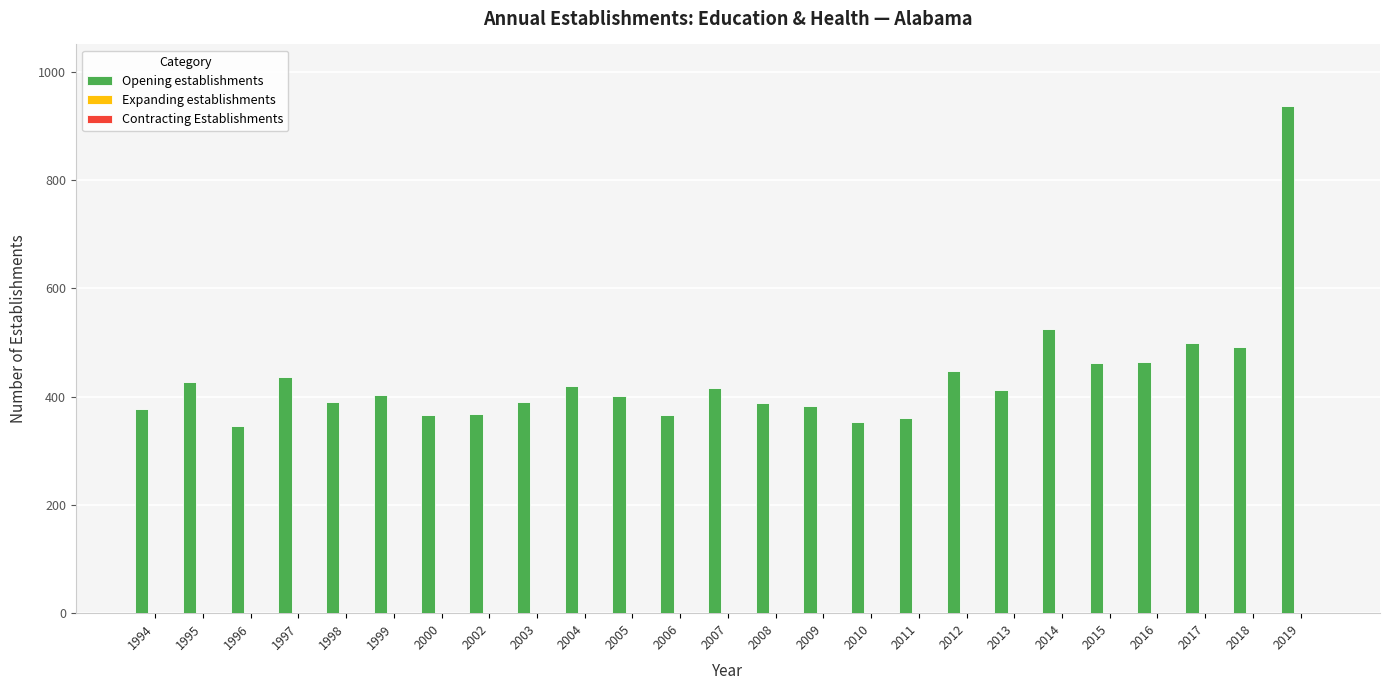

What is the maximum value shown in the chart?

937